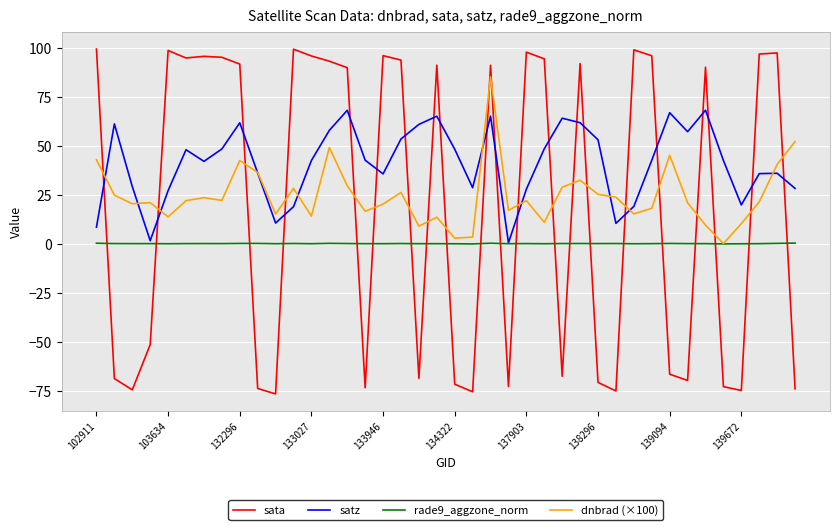

List the series in order of their peak value, highest first.

sata, dnbrad (×100), satz, rade9_aggzone_norm